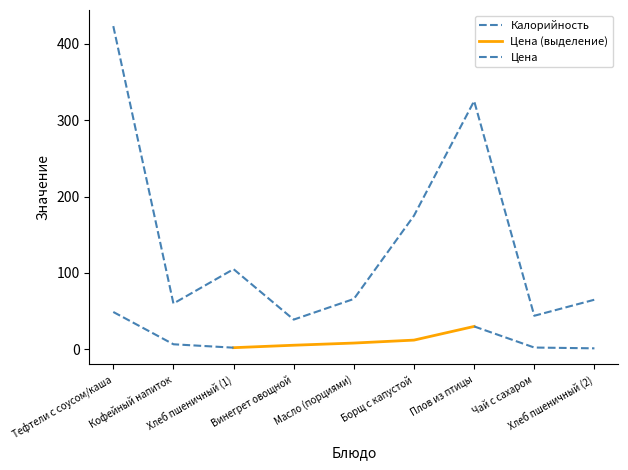

Rank the categories by value from lowest to highest.

Винегрет овощной, Чай с сахаром, Кофейный напиток, Хлеб пшеничный (2), Масло (порциями), Хлеб пшеничный (1), Борщ с капустой, Плов из птицы, Тефтели с соусом/каша